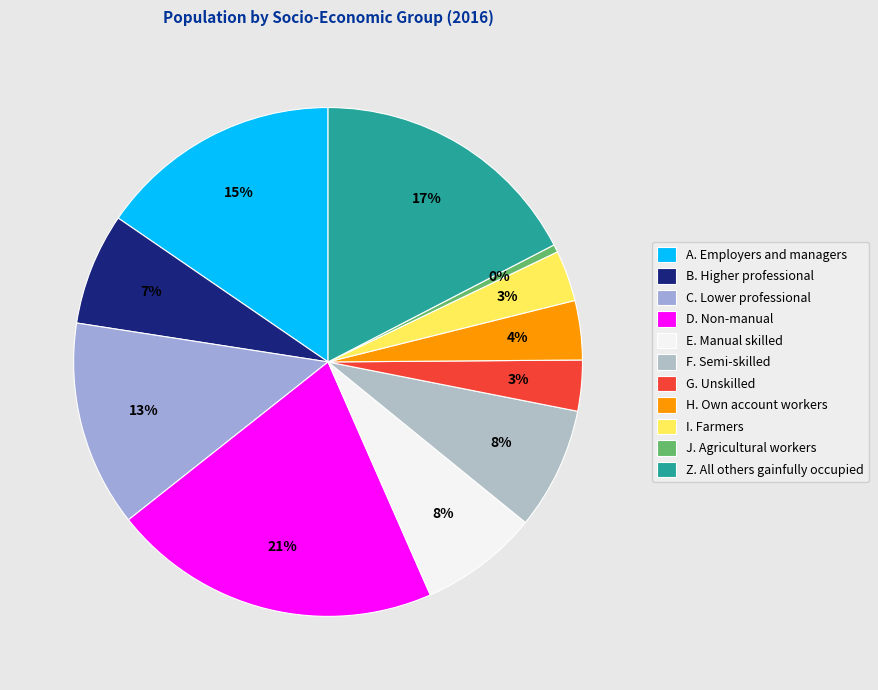

How many segments does this pie chart have?

11